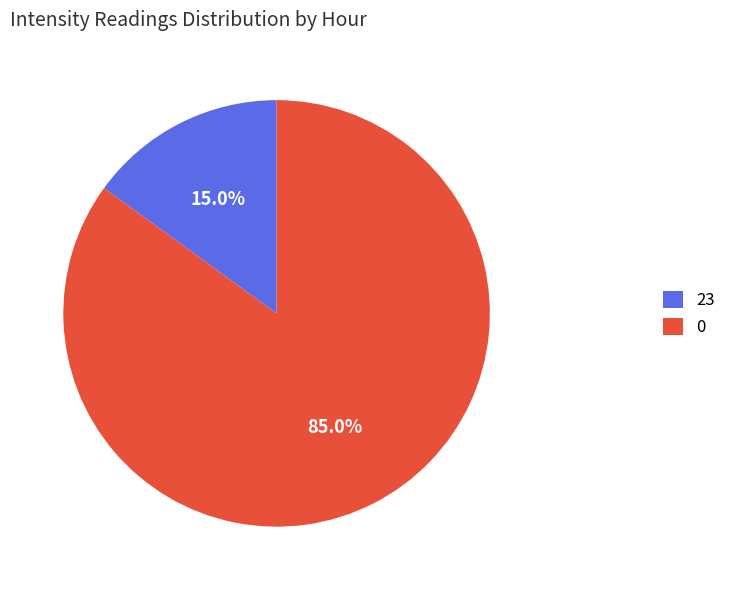

Do 23 and 0 together represent more than half of the pie?

Yes